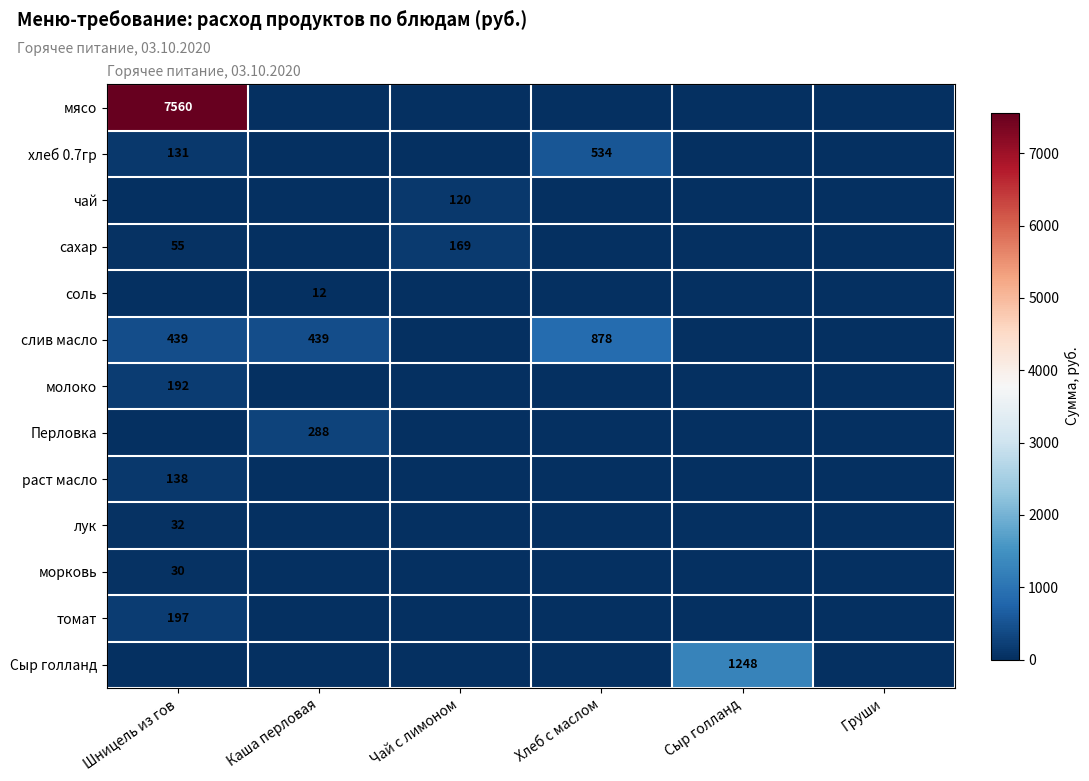

Rank the categories by мясо value from highest to lowest.

Шницель из гов, Каша перловая, Чай с лимоном, Хлеб с маслом, Сыр голланд, Груши